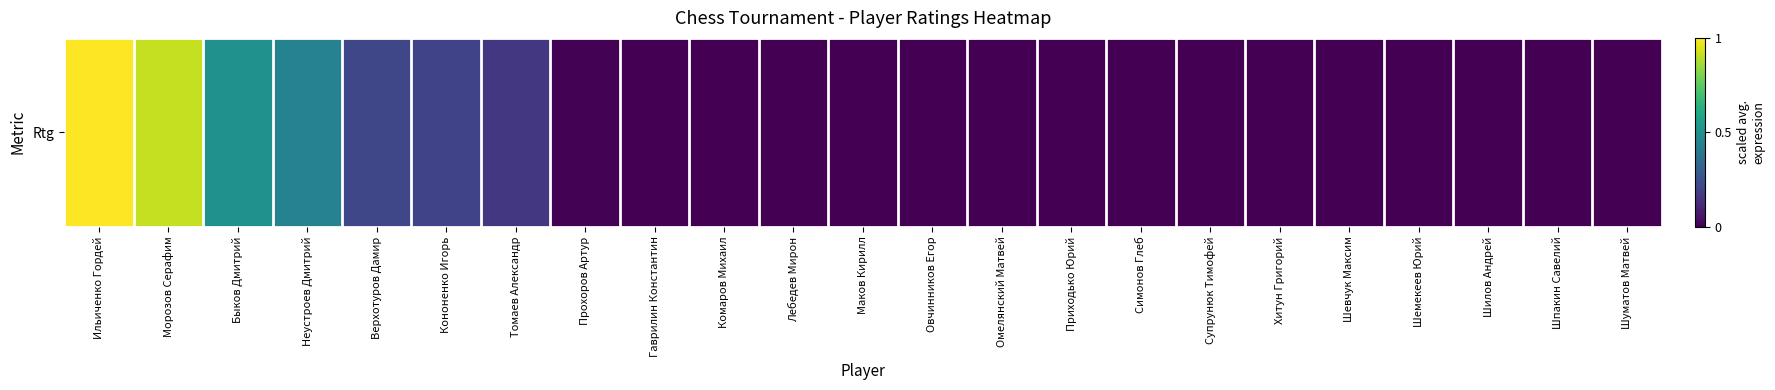

Reading left to right, transcribe all the data shown in this chart.

Ильиченко Гордей=1.0	Морозов Серафим=0.9	Быков Дмитрий=0.5	Неустроев Дмитрий=0.4	Верхотуров Дамир=0.2	Кононенко Игорь=0.2	Томаев Александр=0.2	Прохоров Артур=0.0	Гаврилин Константин=0.0	Комаров Михаил=0.0	Лебедев Мирон=0.0	Маков Кирилл=0.0	Овчинников Егор=0.0	Омелянский Матвей=0.0	Приходько Юрий=0.0	Симонов Глеб=0.0	Супрунюк Тимофей=0.0	Хитун Григорий=0.0	Шевчук Максим=0.0	Шемекеев Юрий=0.0	Шилов Андрей=0.0	Шпакин Савелий=0.0	Шуматов Матвей=0.0